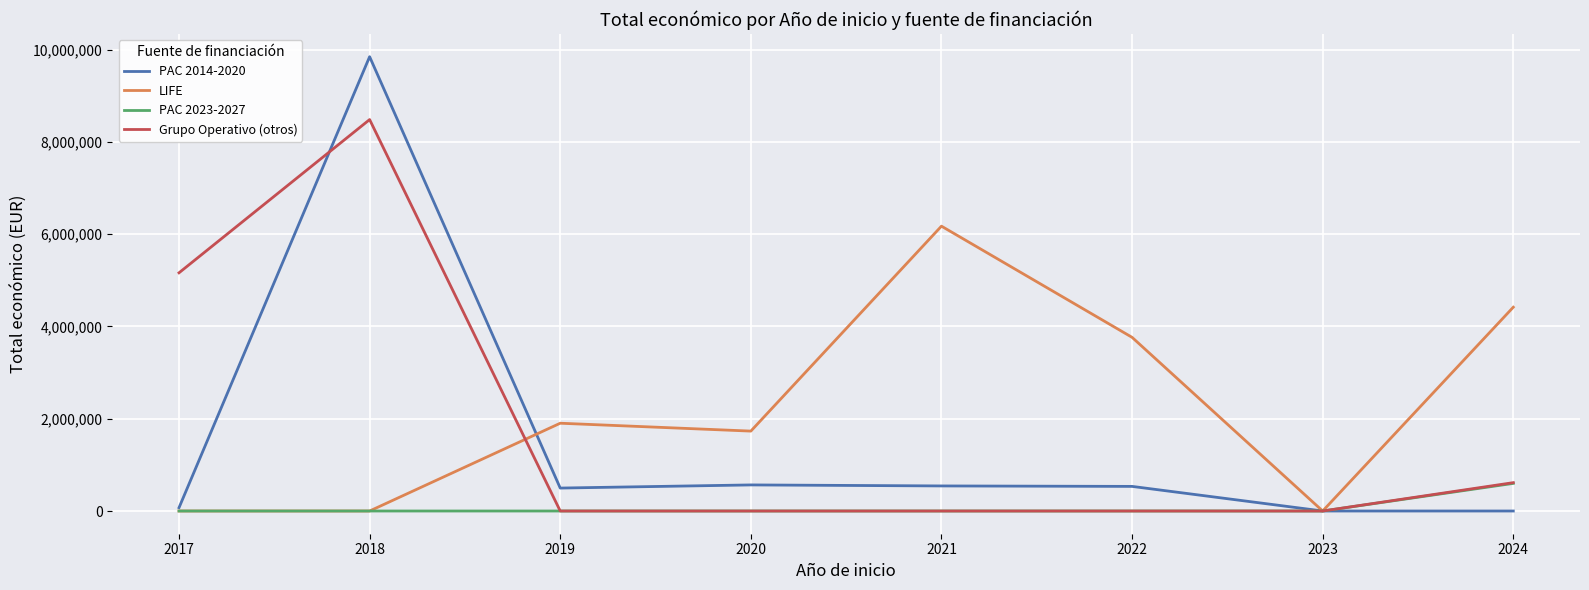

What is the maximum value shown in the chart?

9847932